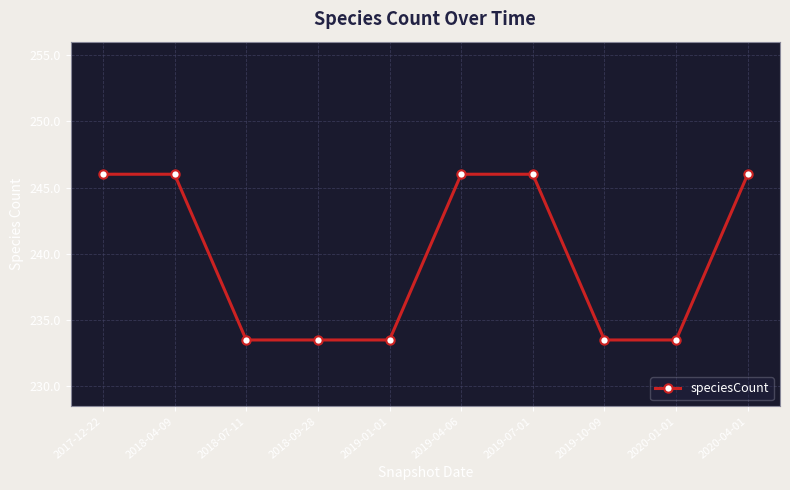

What is the ratio of the value at 2018-09-28 to the value at 2018-04-09?

0.9